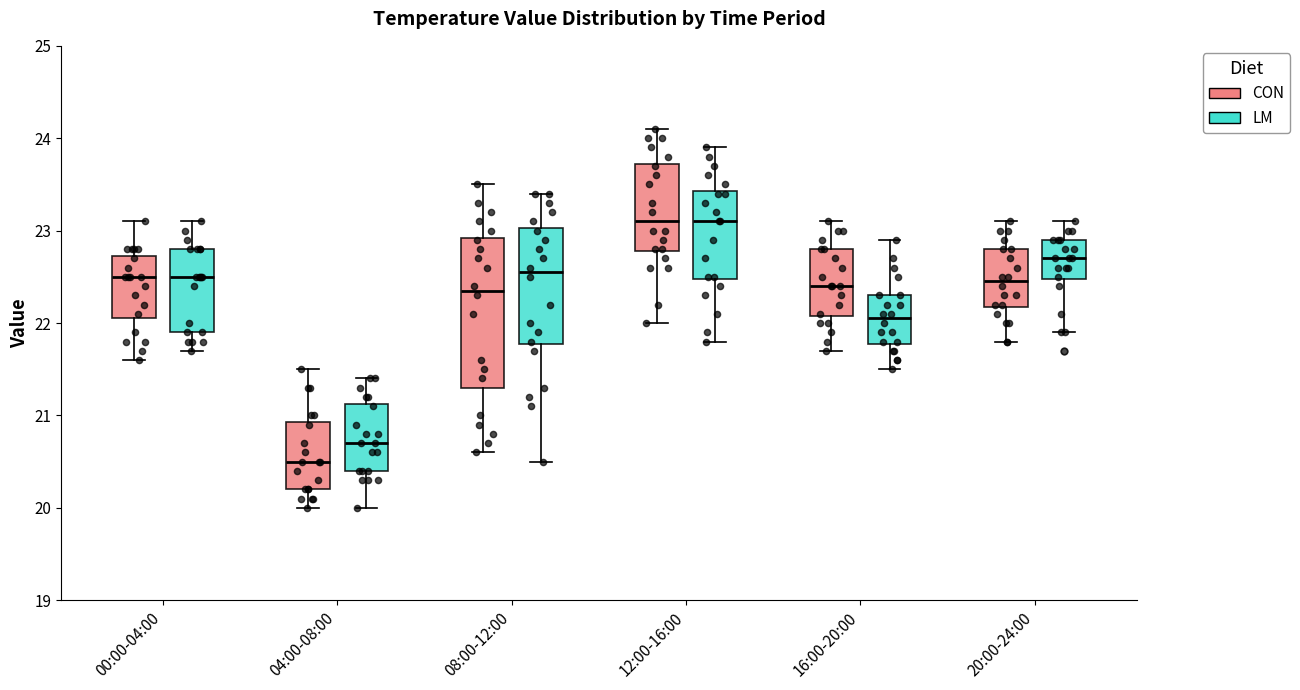

Reading left to right, transcribe this box plot: for each box, give where its median line is, the range the box spans, and where its two whiskers end, as read against the y-axis. The values are not printed on the chart, so give them approximately, as read against the axis.

00:00-04:00 (CON): median 22.5, box 22.1 to 22.7, whiskers 21.6 to 23.1
00:00-04:00 (LM): median 22.5, box 21.9 to 22.8, whiskers 21.7 to 23.1
04:00-08:00 (CON): median 20.5, box 20.2 to 20.9, whiskers 20.0 to 21.5
04:00-08:00 (LM): median 20.7, box 20.4 to 21.1, whiskers 20.0 to 21.4
08:00-12:00 (CON): median 22.4, box 21.3 to 22.9, whiskers 20.6 to 23.5
08:00-12:00 (LM): median 22.6, box 21.8 to 23.0, whiskers 20.5 to 23.4
12:00-16:00 (CON): median 23.1, box 22.8 to 23.7, whiskers 22.0 to 24.1
12:00-16:00 (LM): median 23.1, box 22.5 to 23.4, whiskers 21.8 to 23.9
16:00-20:00 (CON): median 22.4, box 22.1 to 22.8, whiskers 21.7 to 23.1
16:00-20:00 (LM): median 22.1, box 21.8 to 22.3, whiskers 21.5 to 22.9
20:00-24:00 (CON): median 22.5, box 22.2 to 22.8, whiskers 21.8 to 23.1
20:00-24:00 (LM): median 22.7, box 22.5 to 22.9, whiskers 21.9 to 23.1